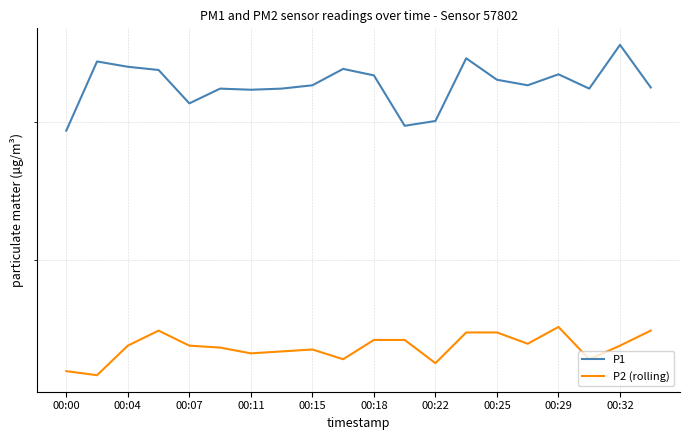

What is the maximum value shown in the chart?

47.0